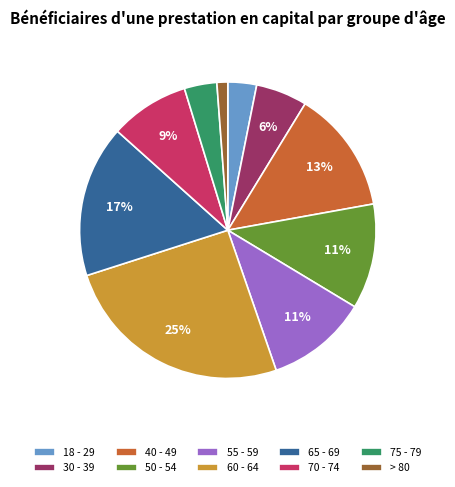

Is there any slice that represents more than half of the pie?

No